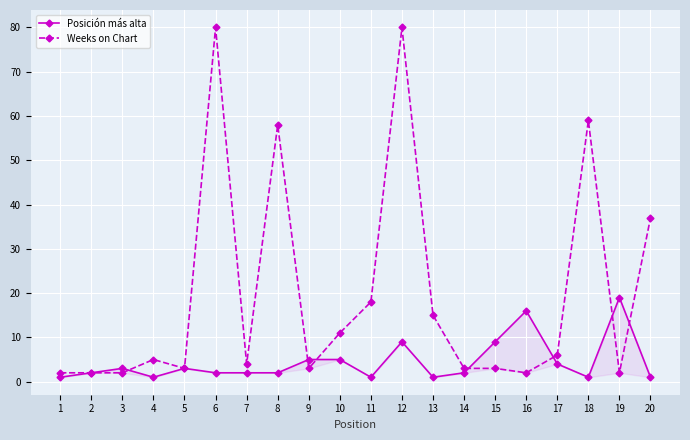

How many interior local peaks does the Weeks on Chart series have?

5